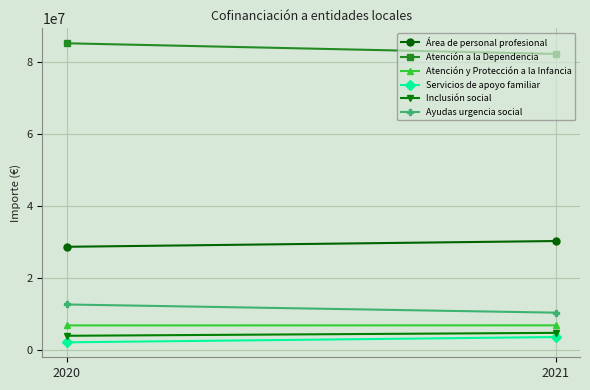

What is the greatest value displayed?

85075802